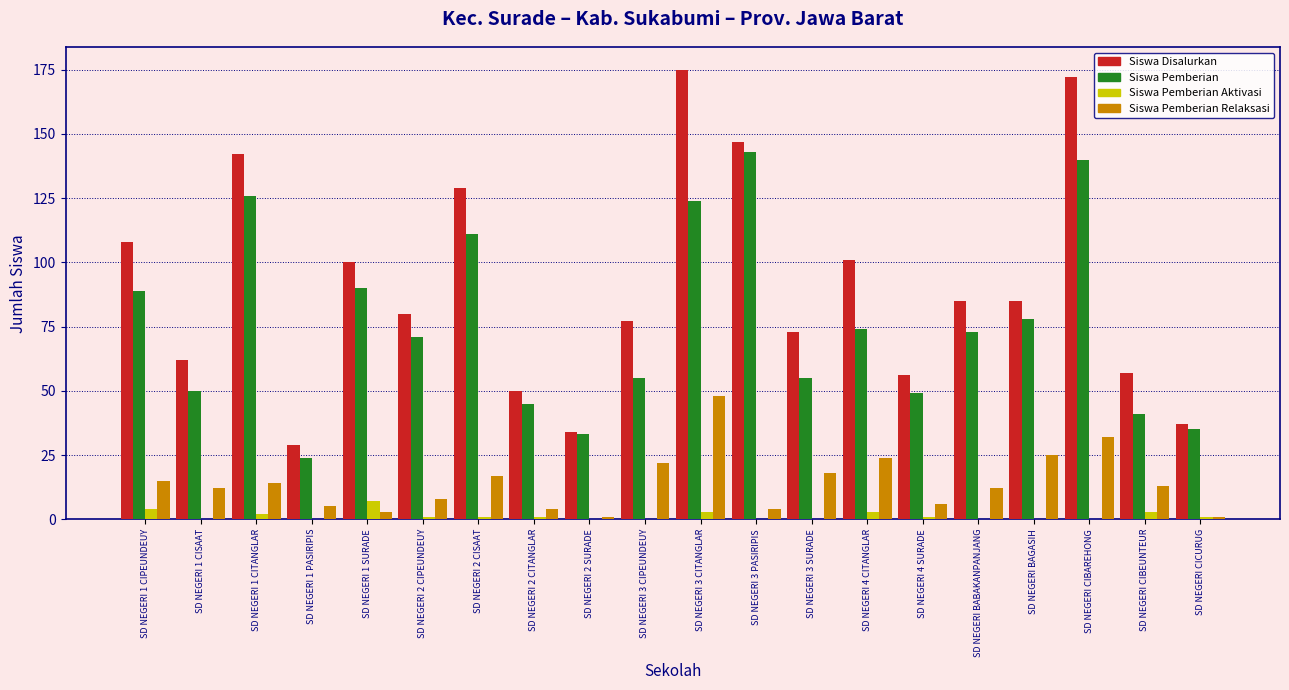

Where does the Siswa Pemberian Aktivasi series first go above 1?

SD NEGERI 1 CIPEUNDEUY